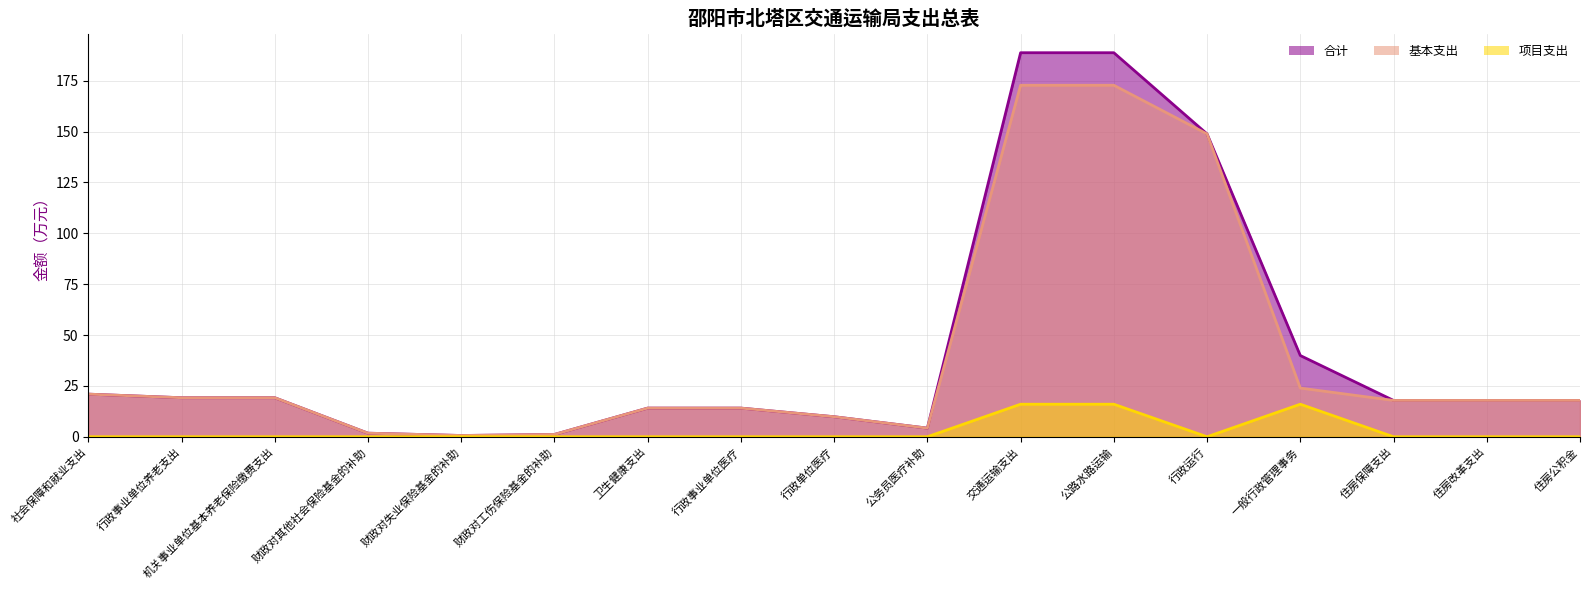

Where is the first local minimum for 合计?

财政对失业保险基金的补助